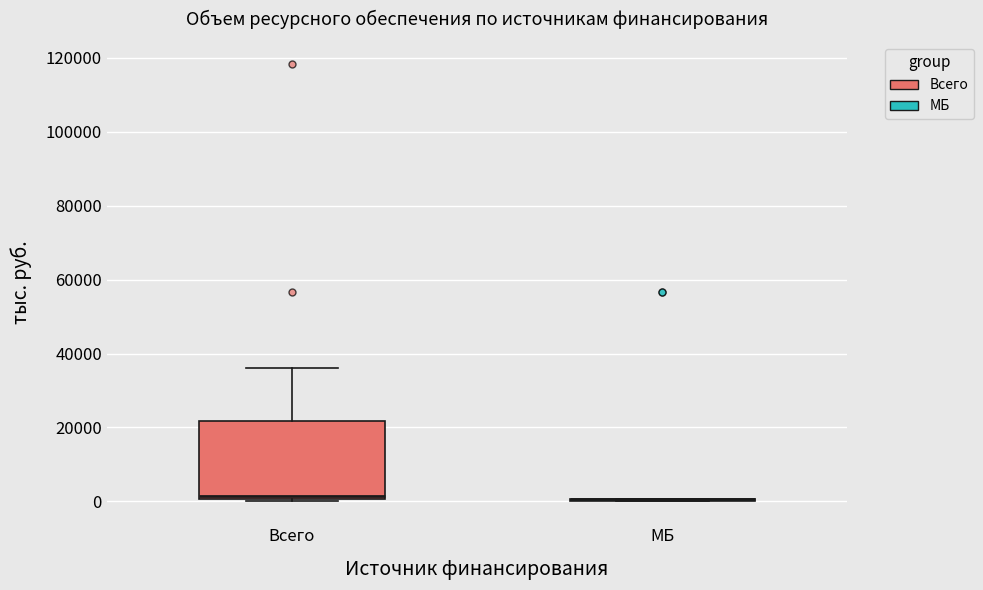

Which box is the tallest, from its lower edge to its upper edge?

Всего